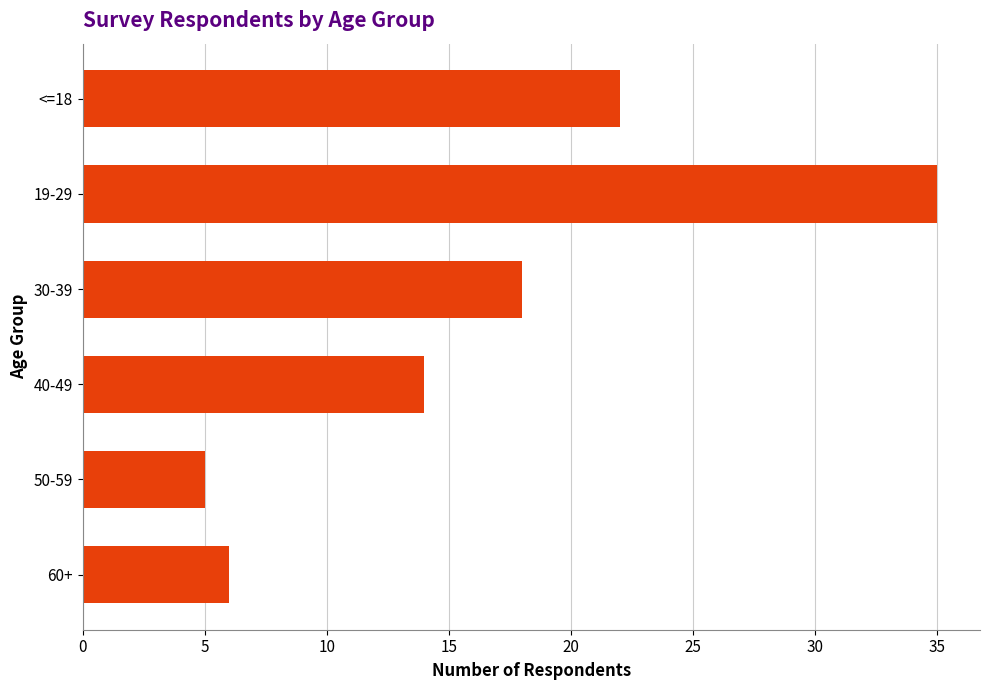

What is the smallest value displayed?

5